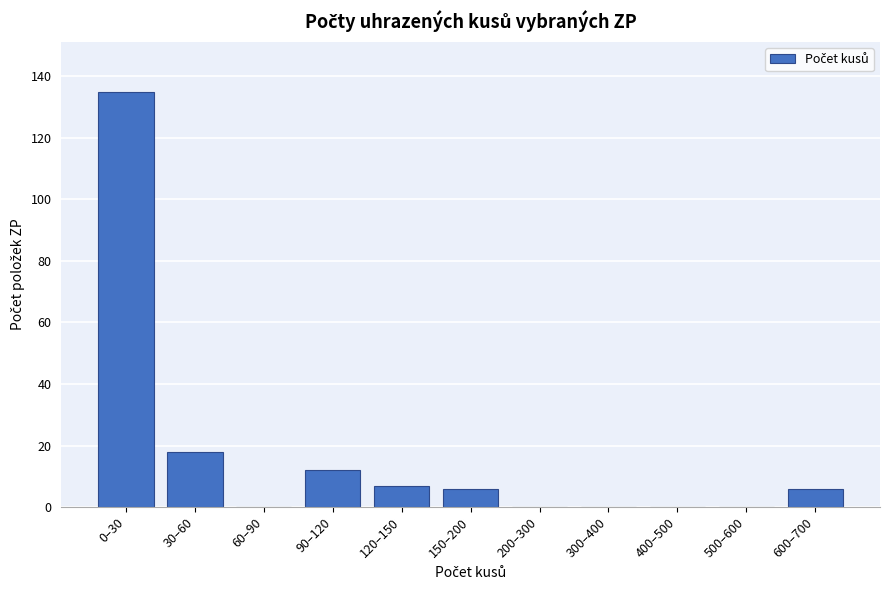

Reading left to right, transcribe all the data shown in this chart.

0–30=135	30–60=18	60–90=0	90–120=12	120–150=7	150–200=6	200–300=0	300–400=0	400–500=0	500–600=0	600–700=6